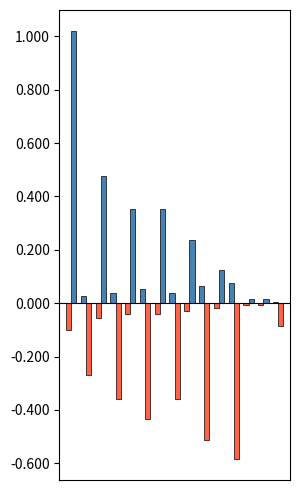

True or false: WA has a value of -0.1 at 14.

True